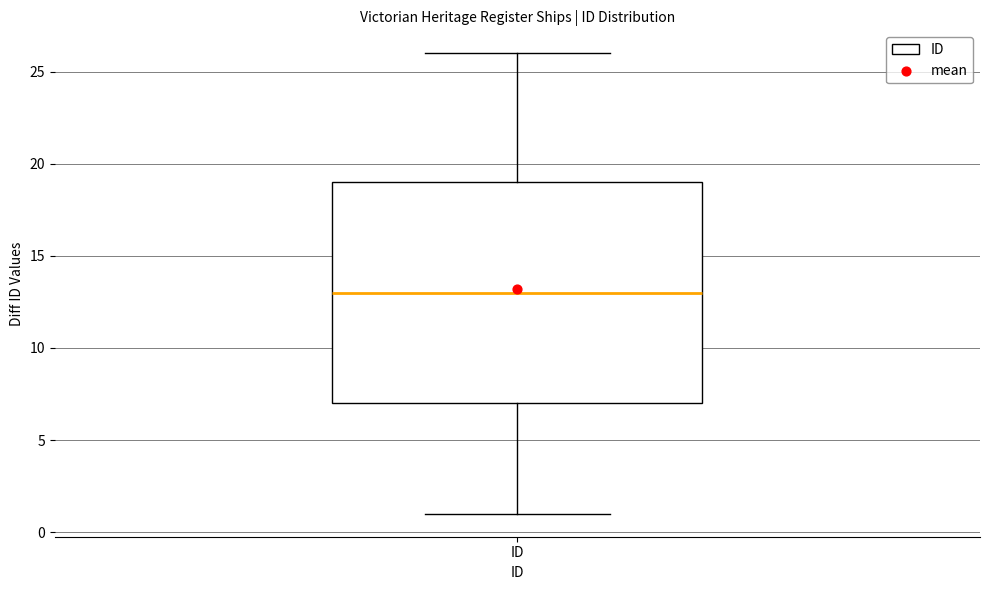

Read this box plot against the y-axis: the position of the median line, the range covered by the box, and the ends of both whiskers. The values are not printed on the chart, so give them approximately, as read against the axis.

median 13, box 7 to 19, whiskers 1 to 26